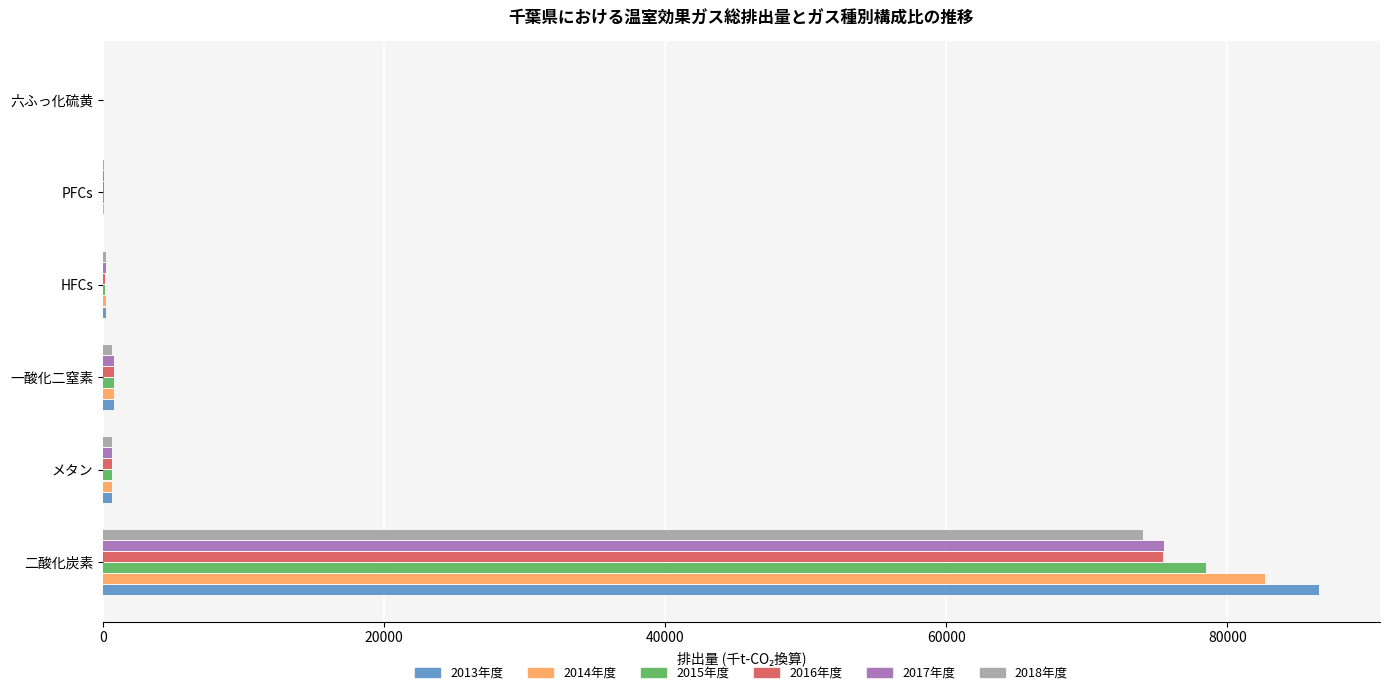

Where is 2015年度 nearest to the value 39257?

一酸化二窒素